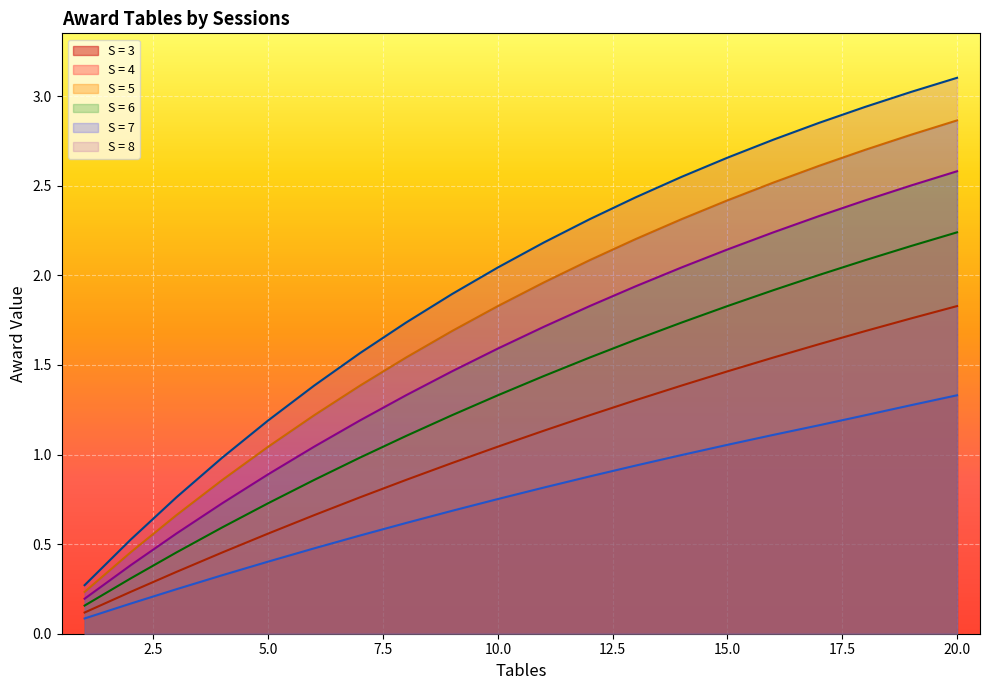

What is the greatest value displayed?

3.1